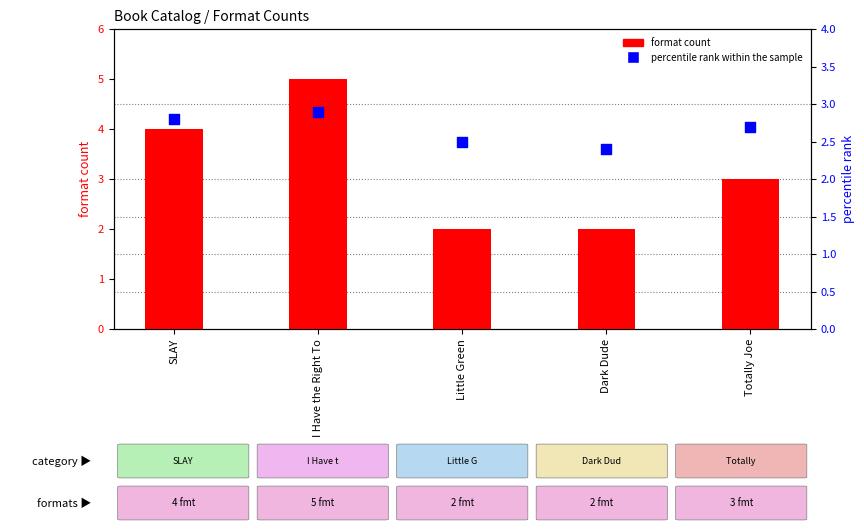

At how many categories does at least one series exceed 4?

1